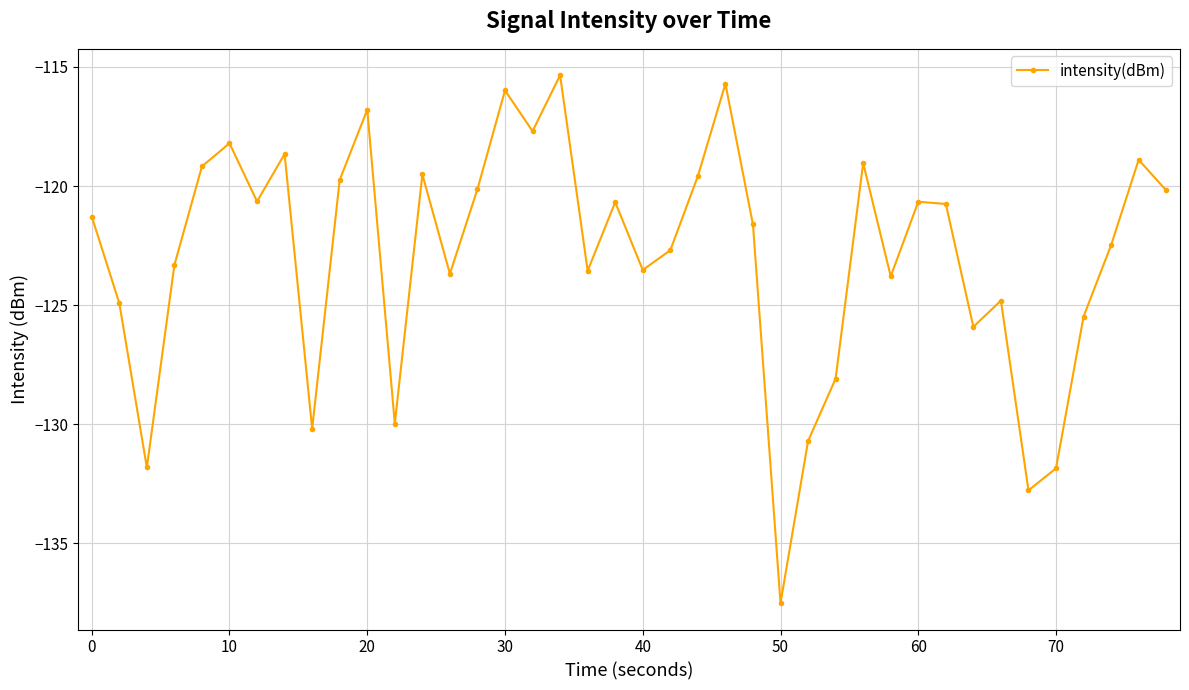

What is the value of the 22nd point from the left?

-122.7